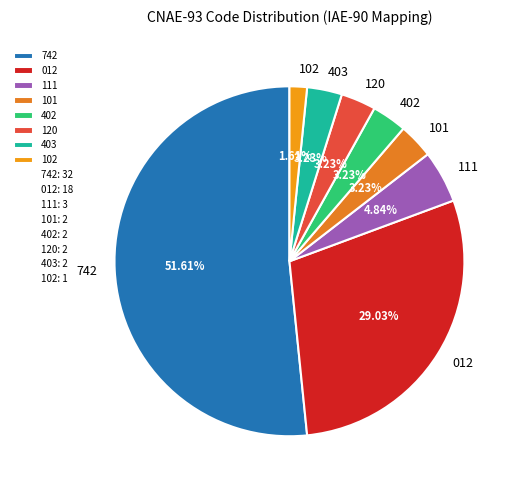

To the nearest percent, what portion does 403 represent?

3%